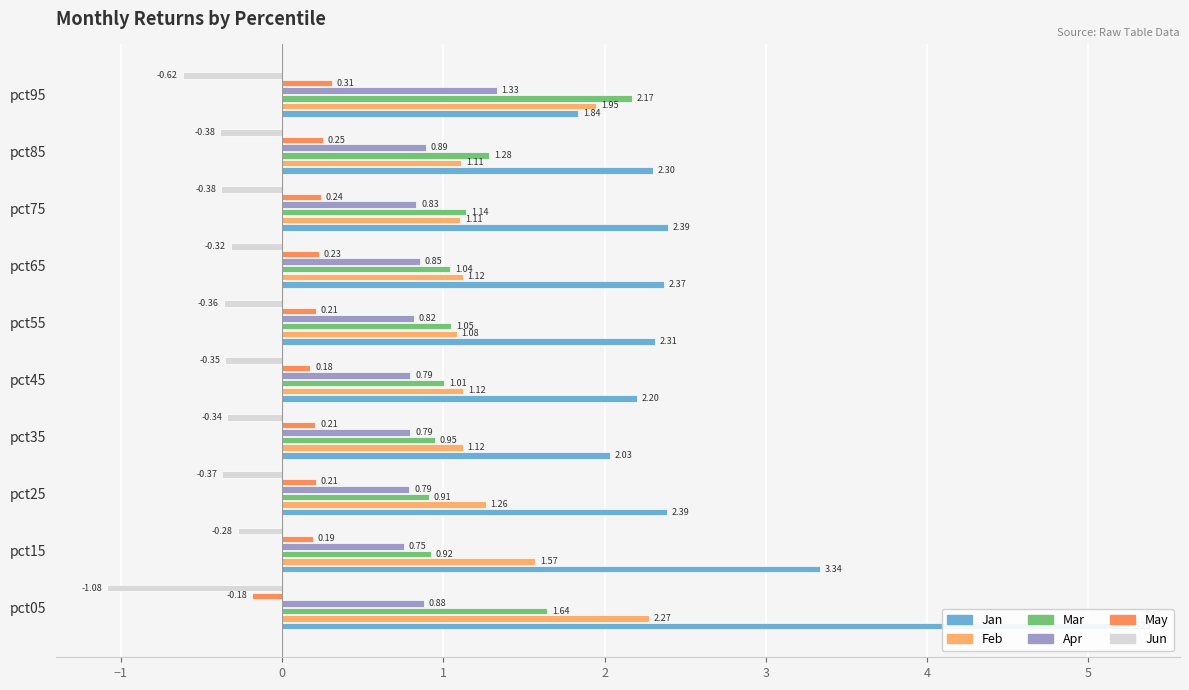

What are all the series names shown in the legend?

Jan, Feb, Mar, Apr, May, Jun